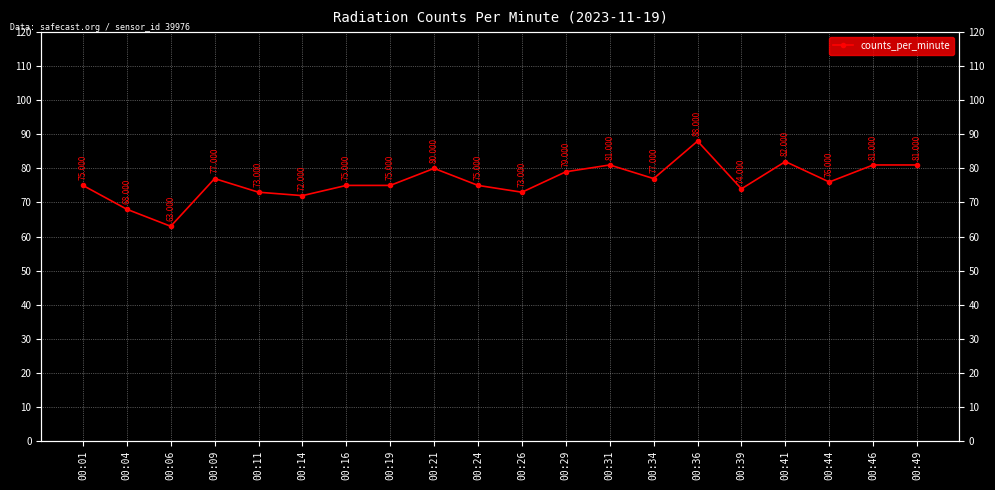

Reading left to right, what are all the values shown in this chart?

00:01=75	00:04=68	00:06=63	00:09=77	00:11=73	00:14=72	00:16=75	00:19=75	00:21=80	00:24=75	00:26=73	00:29=79	00:31=81	00:34=77	00:36=88	00:39=74	00:41=82	00:44=76	00:46=81	00:49=81